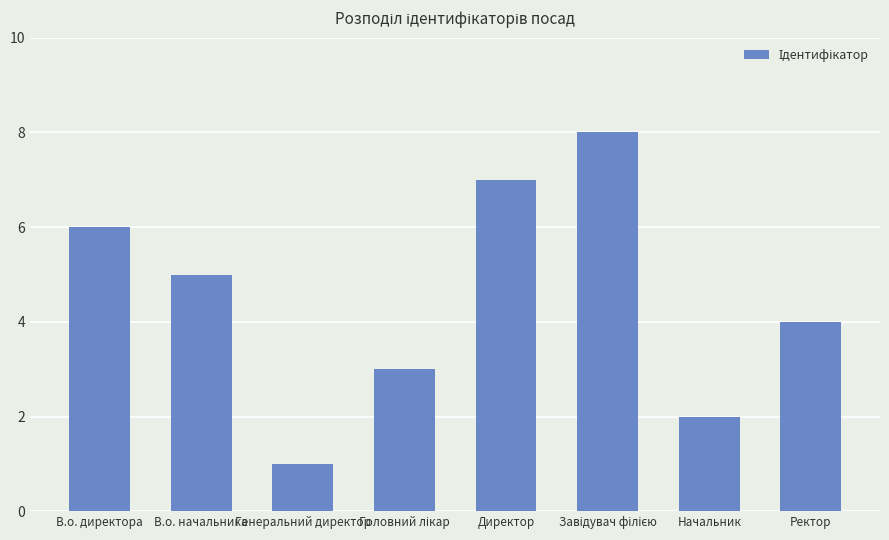

Which category has the lowest value across all series?

Генеральний директор